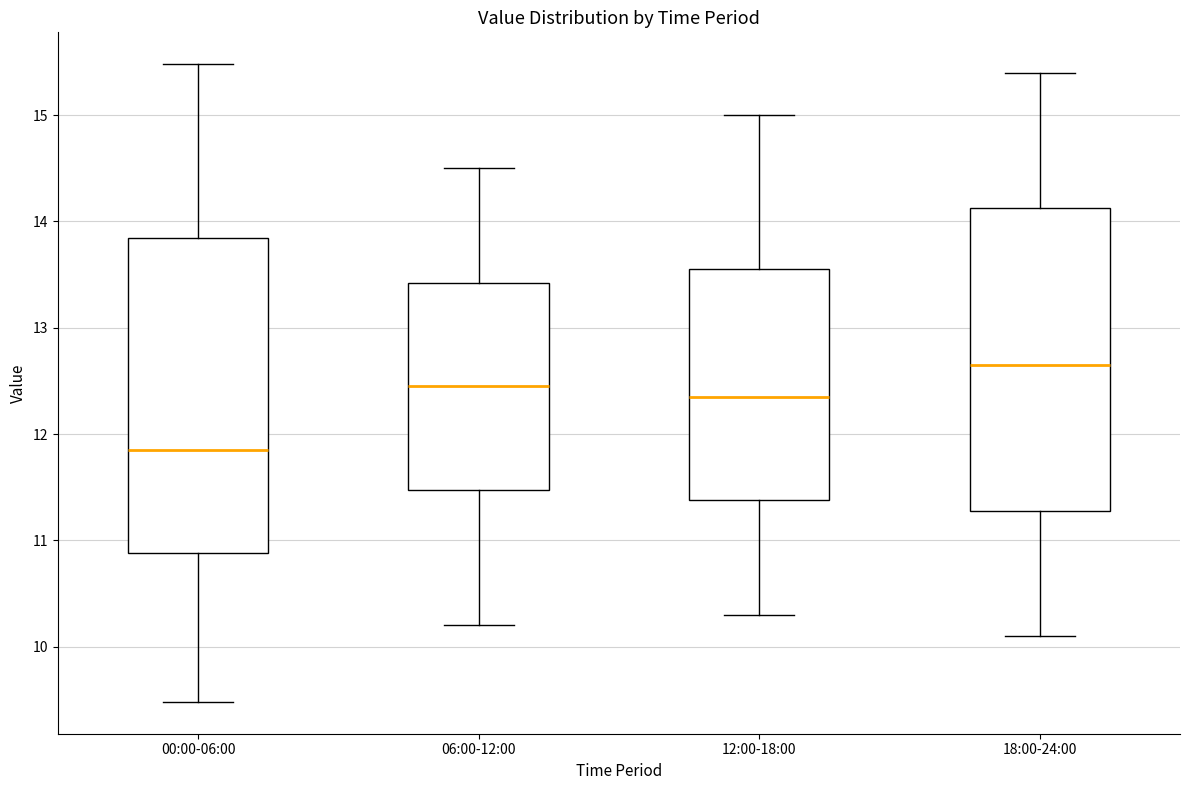

Reading left to right, read every box against the y-axis: the position of its median line, the range the box covers, and the ends of its whiskers. The values are not printed on the chart, so give them approximately, as read against the axis.

00:00-06:00: median 11.9, box 10.9 to 13.8, whiskers 9.5 to 15.5
06:00-12:00: median 12.5, box 11.5 to 13.4, whiskers 10.2 to 14.5
12:00-18:00: median 12.4, box 11.4 to 13.6, whiskers 10.3 to 15.0
18:00-24:00: median 12.7, box 11.3 to 14.1, whiskers 10.1 to 15.4